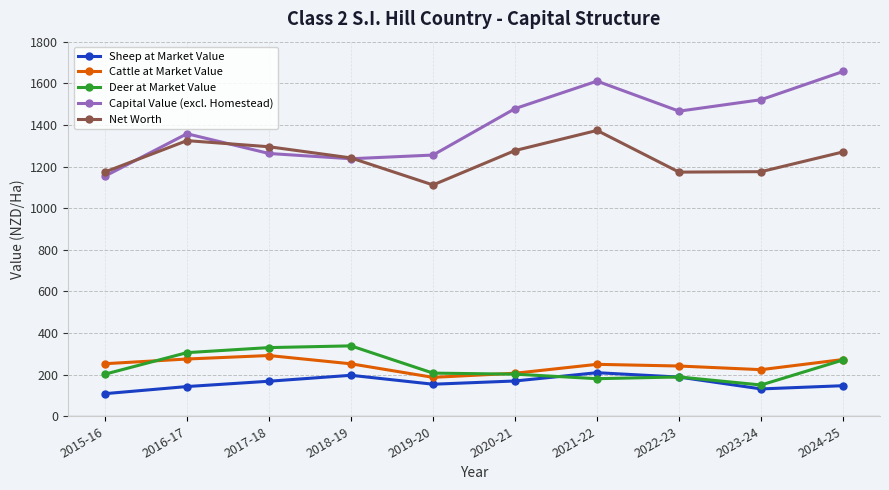

True or false: Net Worth and Sheep at Market Value cross at least once.

False